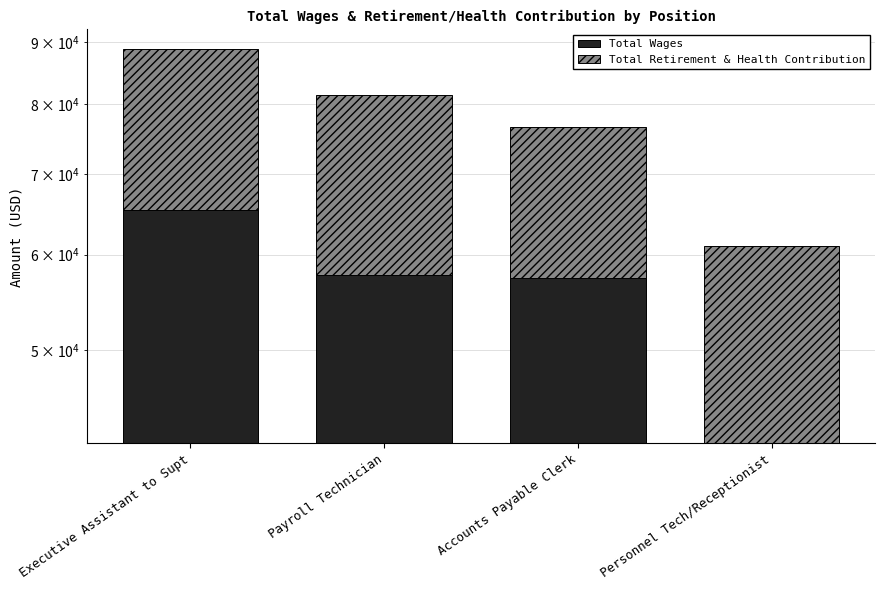

What is the difference between the maximum and second lowest values in the Total Wages series?

7889